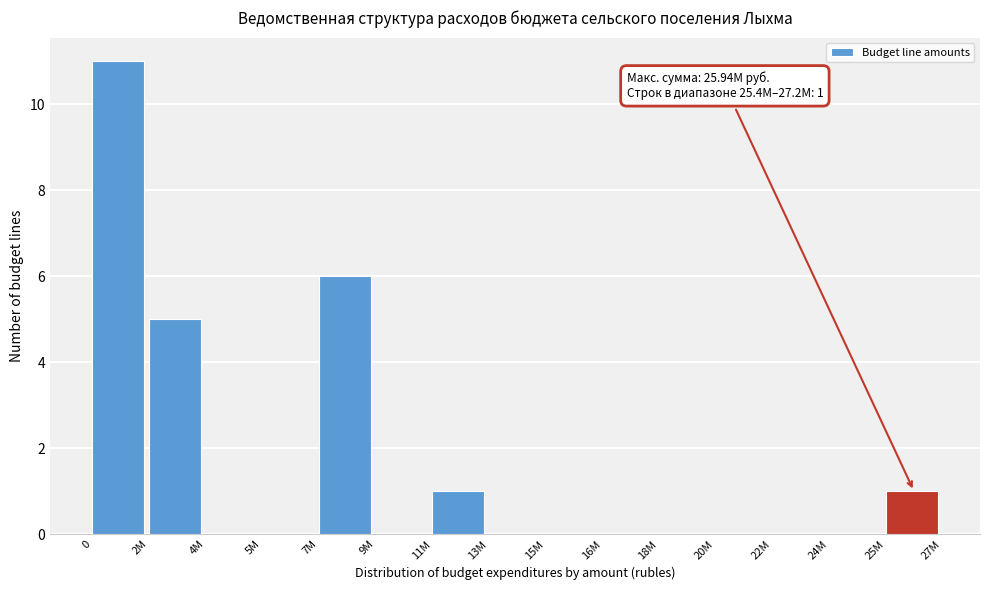

Reading left to right, transcribe all the data shown in this chart.

0=11	2M=5	4M=0	5M=0	7M=6	9M=0	11M=1	13M=0	15M=0	16M=0	18M=0	20M=0	22M=0	24M=0	25M=1